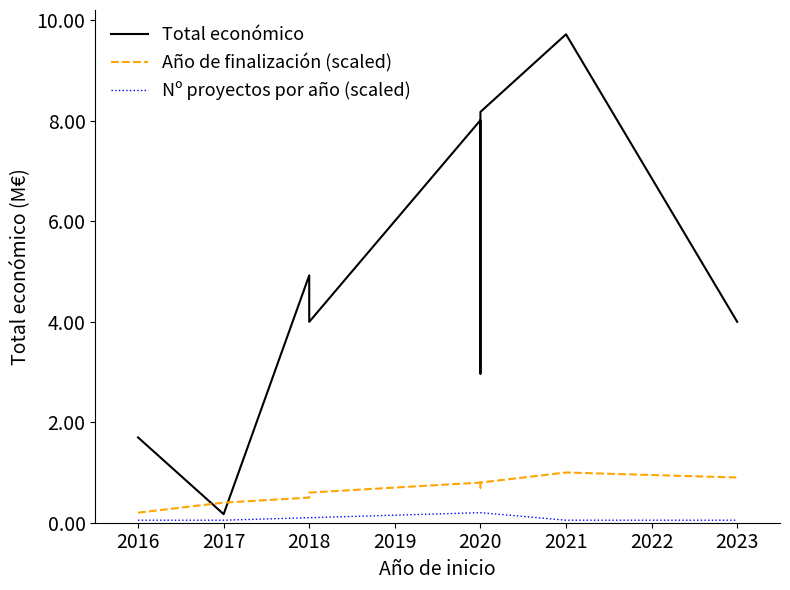

How many data points in Año de finalización (scaled) are less than 800000?

5